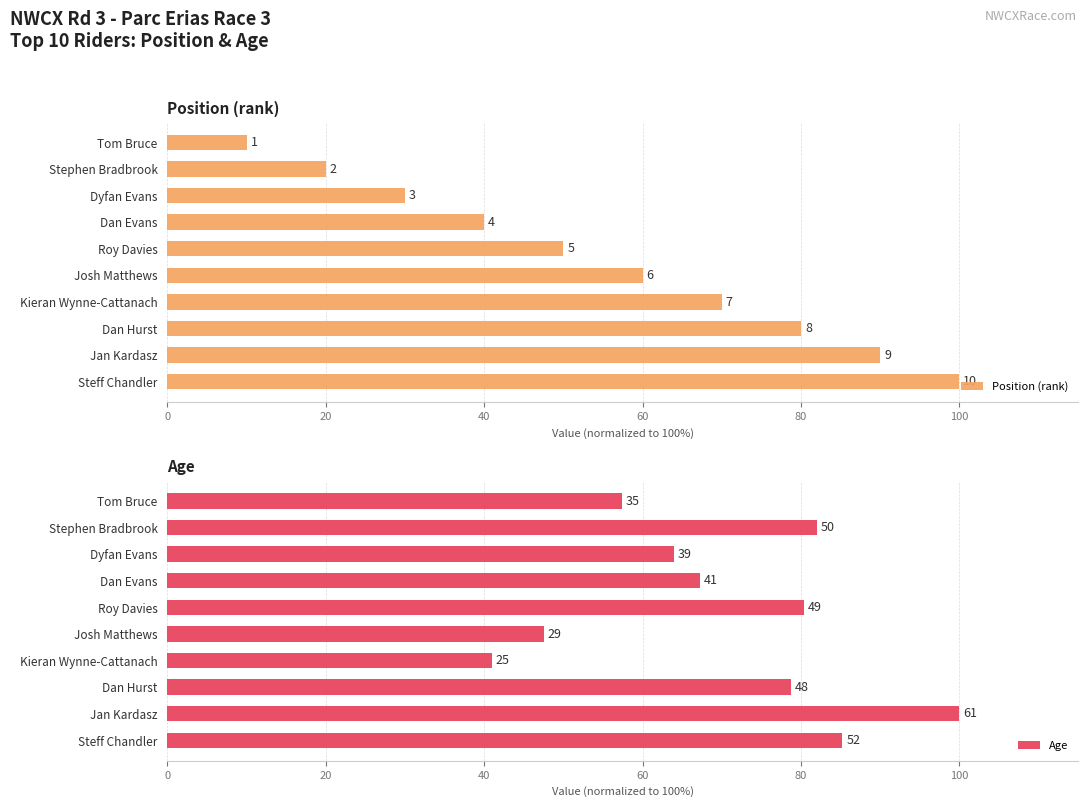

List the series in order of their peak value, highest first.

Position (rank), Age